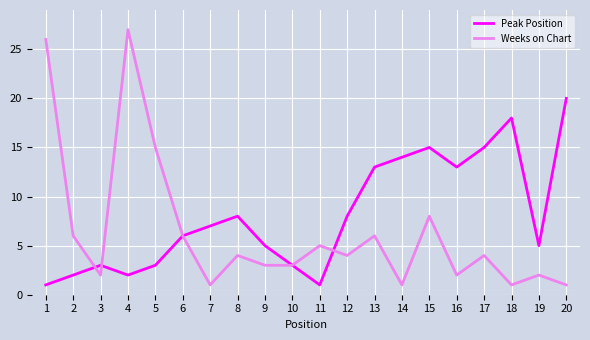

The value of Weeks on Chart at 2 is 6. True or false?

True